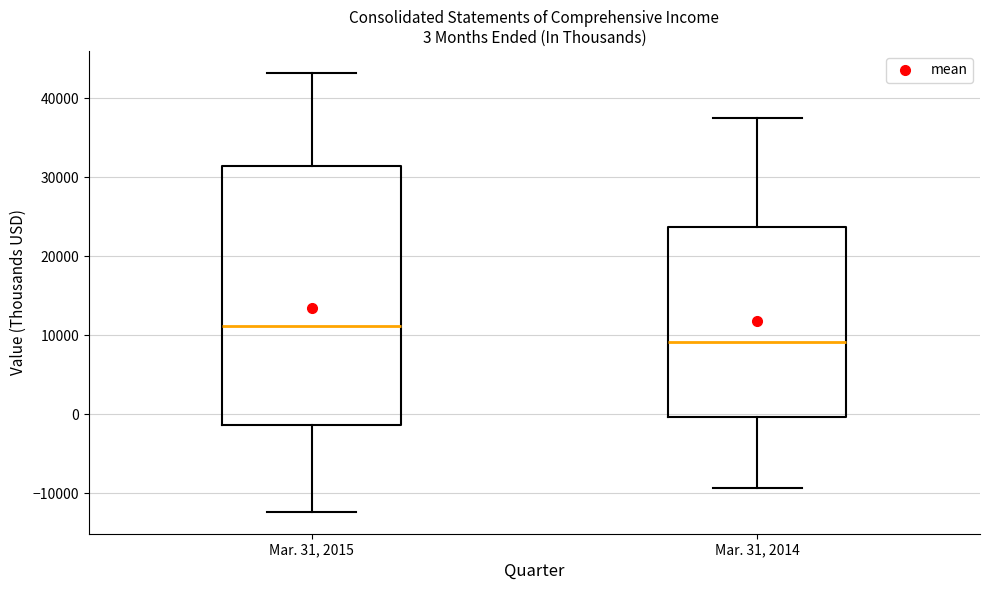

Which box's median line is the highest?

Mar. 31, 2015